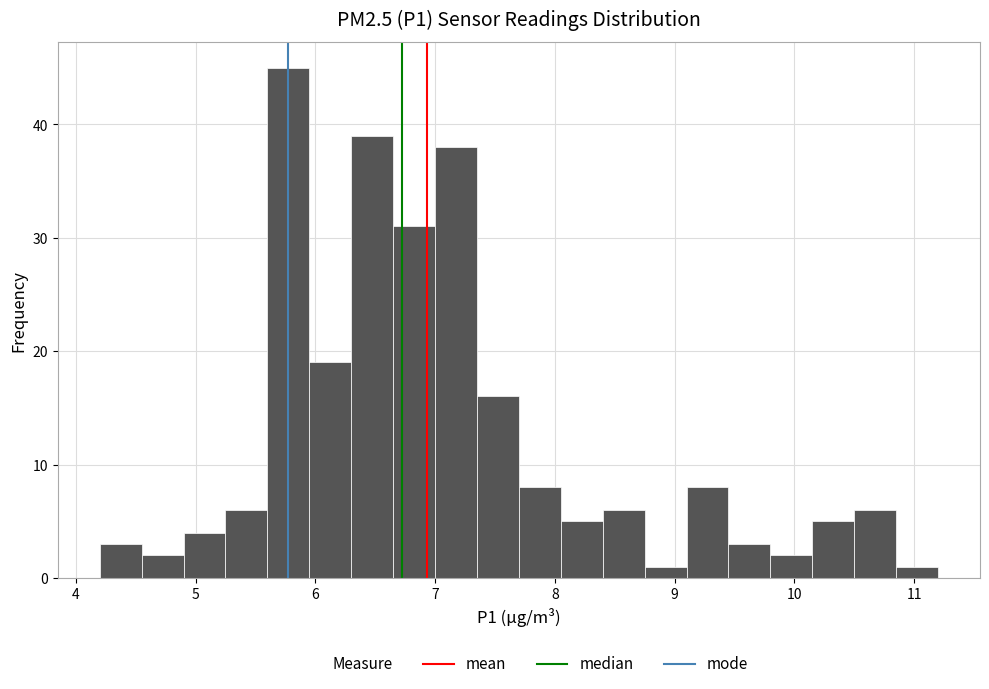

Read against the x-axis, roughly where is the centre of the tallest bar?

5.8